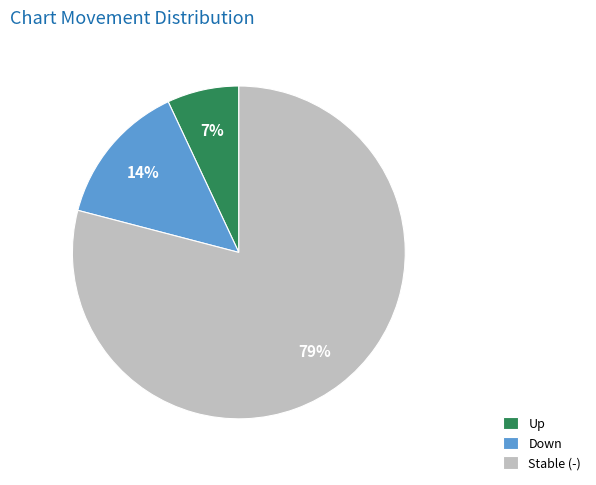

To the nearest percent, what percentage of the pie is Stable (-)?

79%